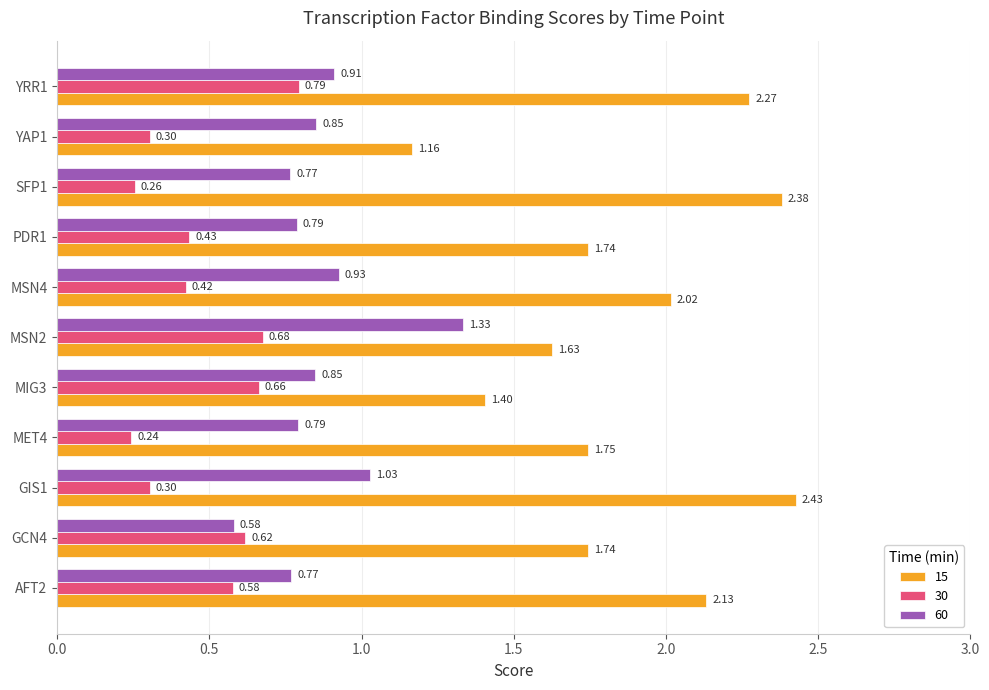

What is the sum of all 15 values?

20.7